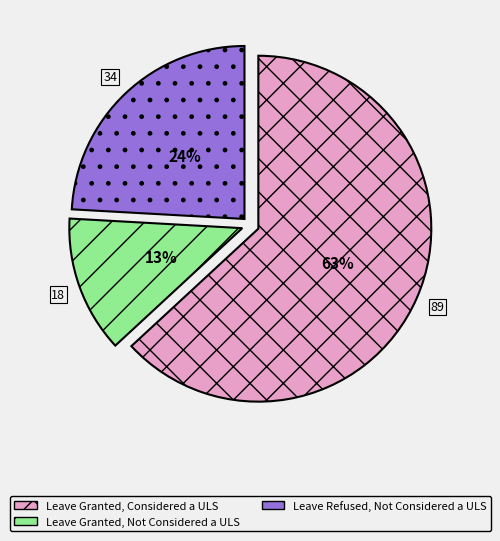

How many segments does this pie chart have?

3